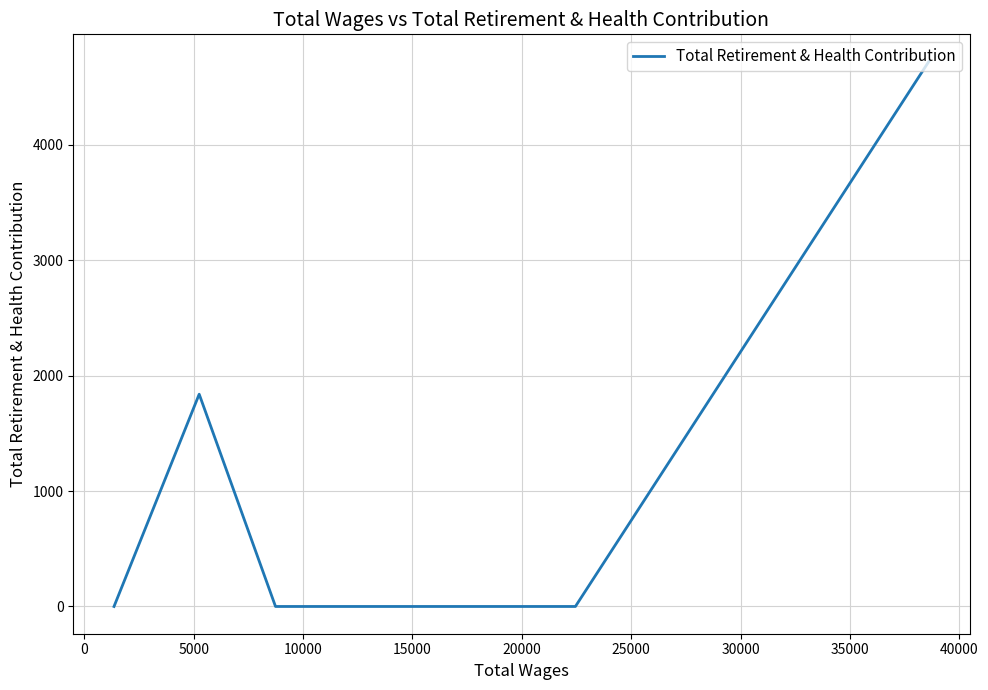

The value at 5000 is -1914. True or false?

False